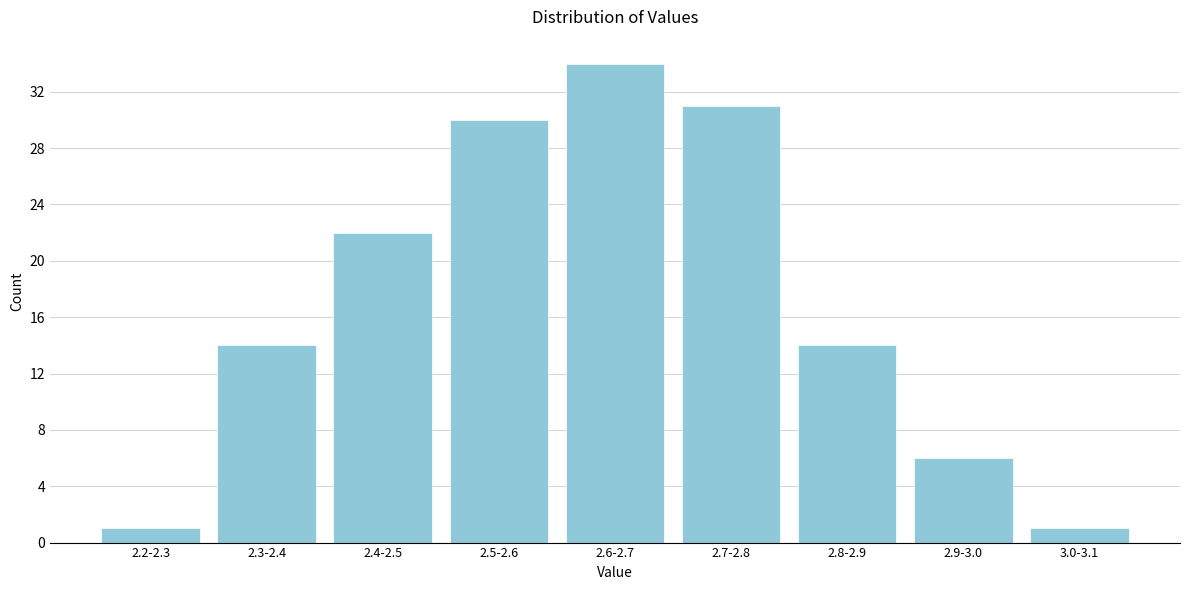

Reading right to left, what are all the values shown in this chart?

3.0-3.1=1	2.9-3.0=6	2.8-2.9=14	2.7-2.8=31	2.6-2.7=34	2.5-2.6=30	2.4-2.5=22	2.3-2.4=14	2.2-2.3=1